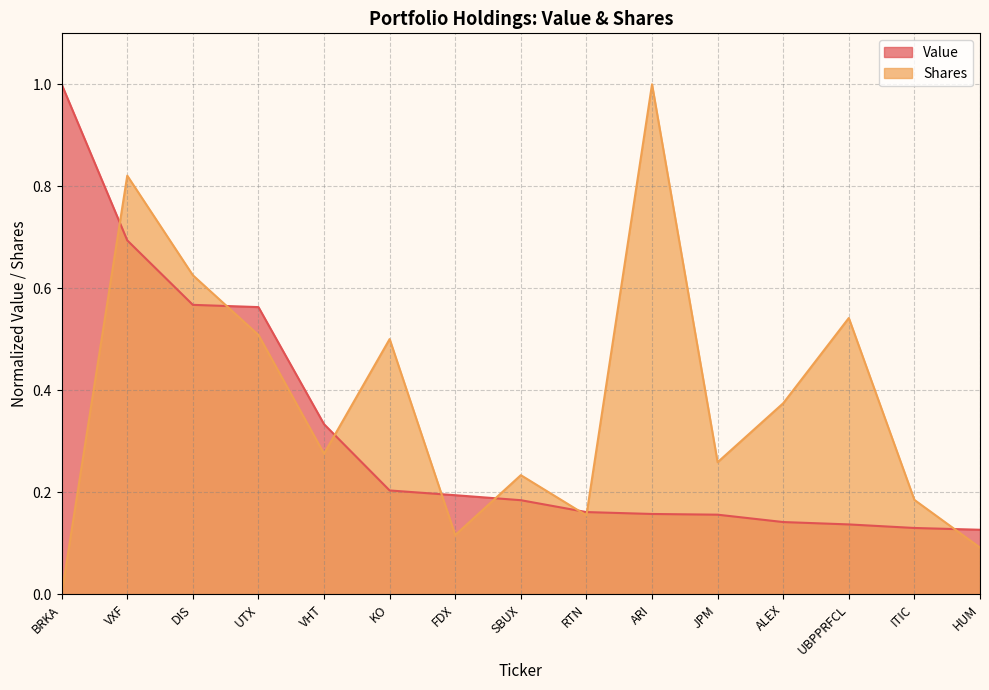

Is the value of Shares at BRKA greater than the value of Value at UBPPRFCL?

No